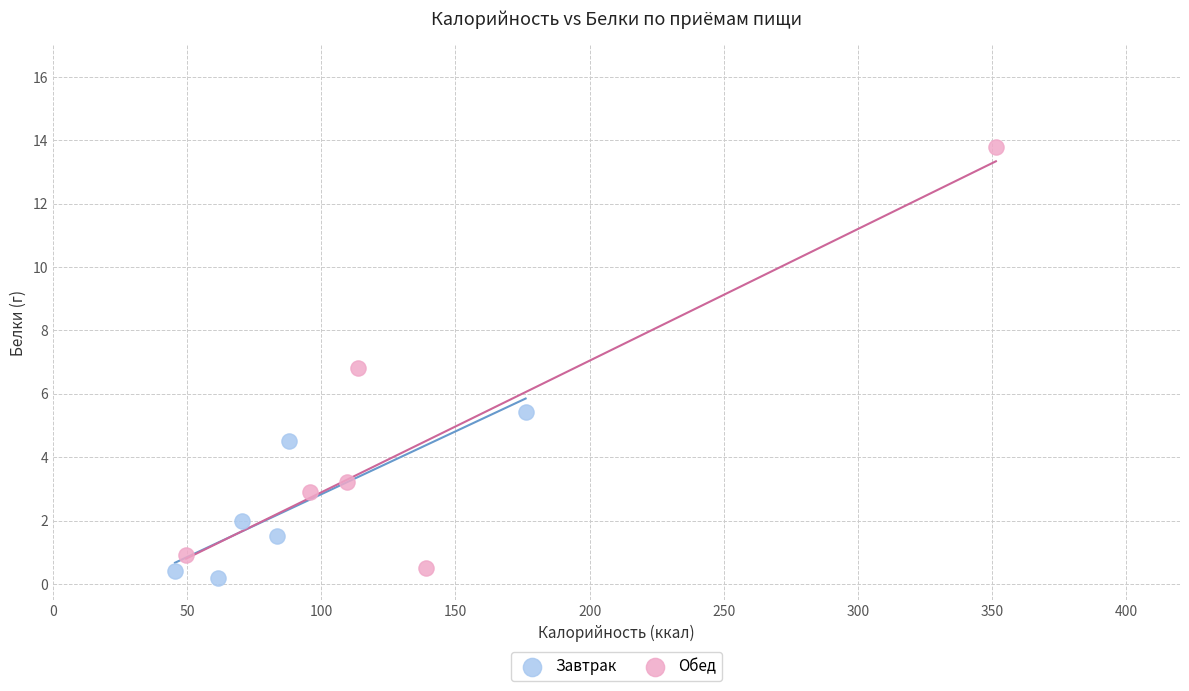

Which series reaches the maximum Y coordinate?

Обед